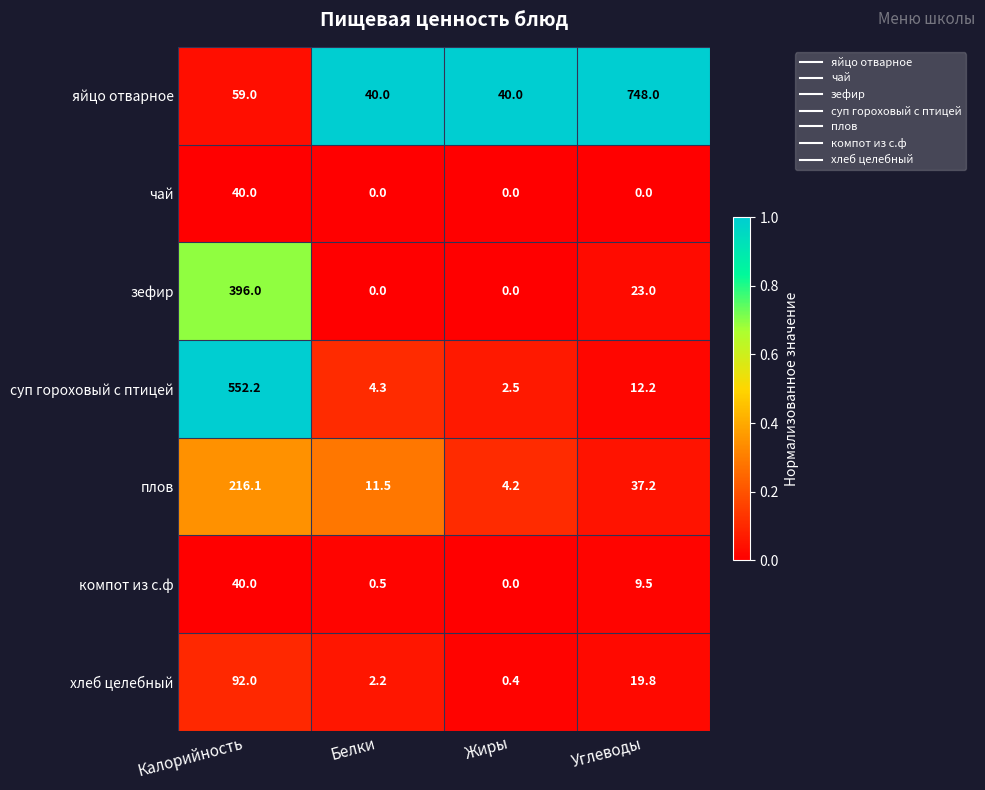

What is the greatest value displayed?

748.0